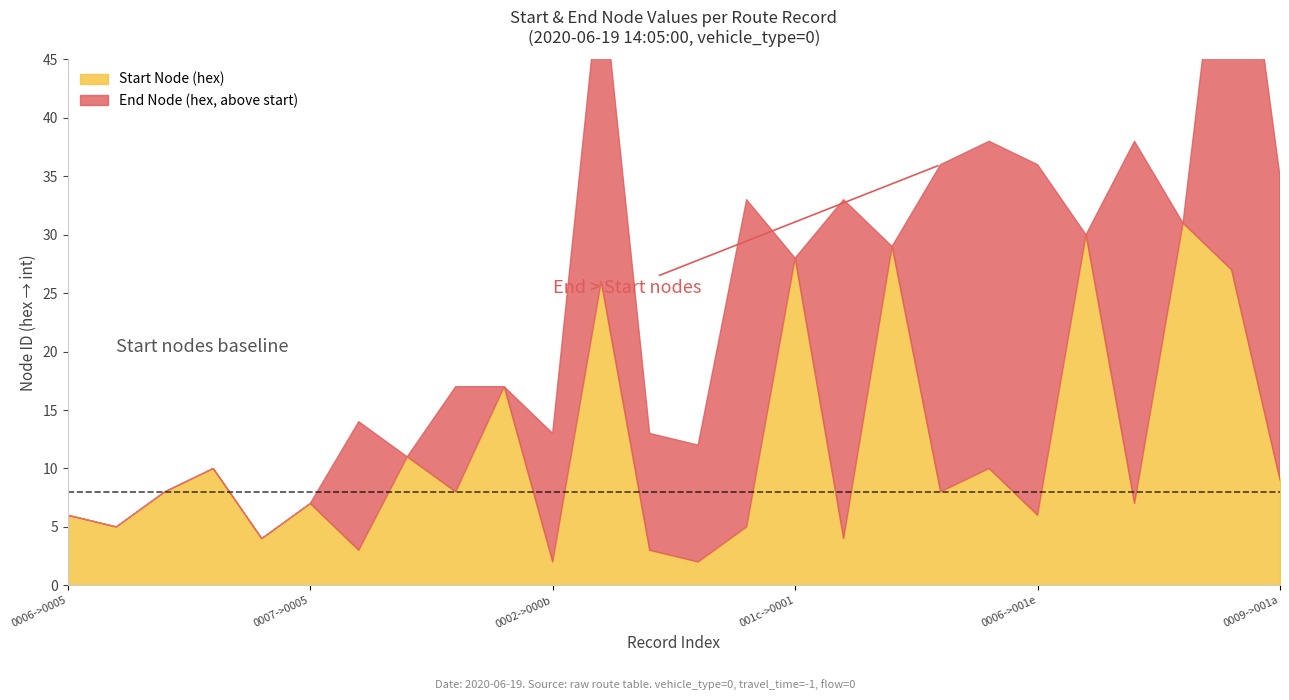

How many distinct data groups are displayed?

2